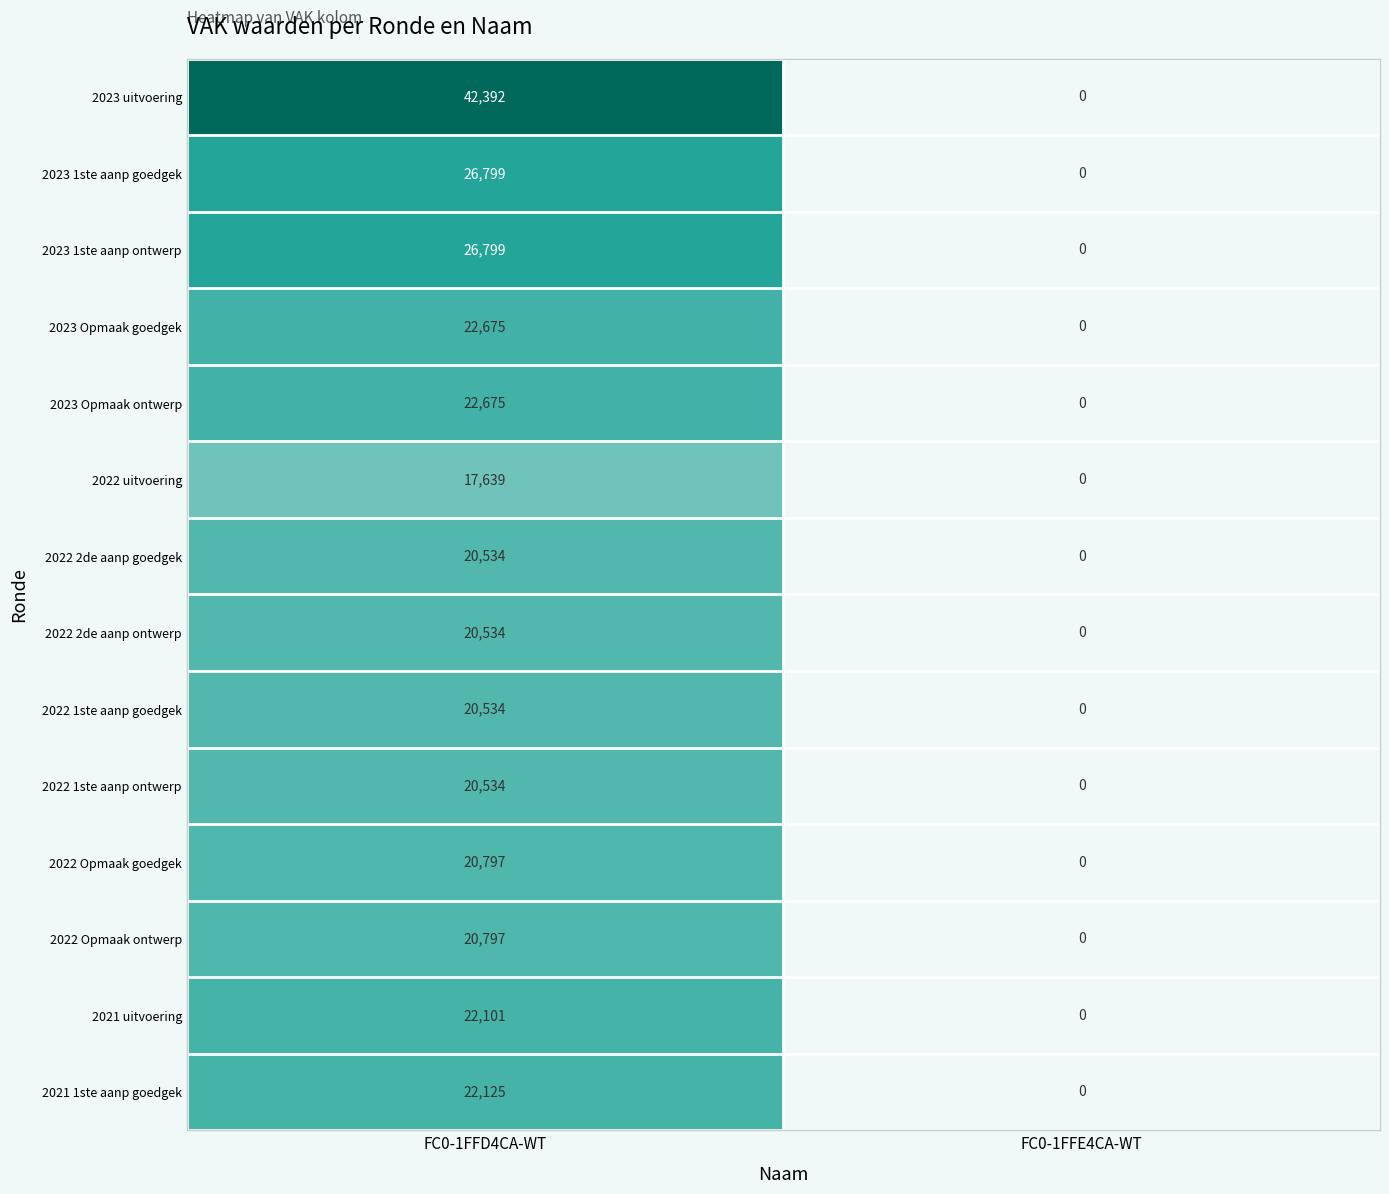

Which series has the widest spread of values?

2023 uitvoering